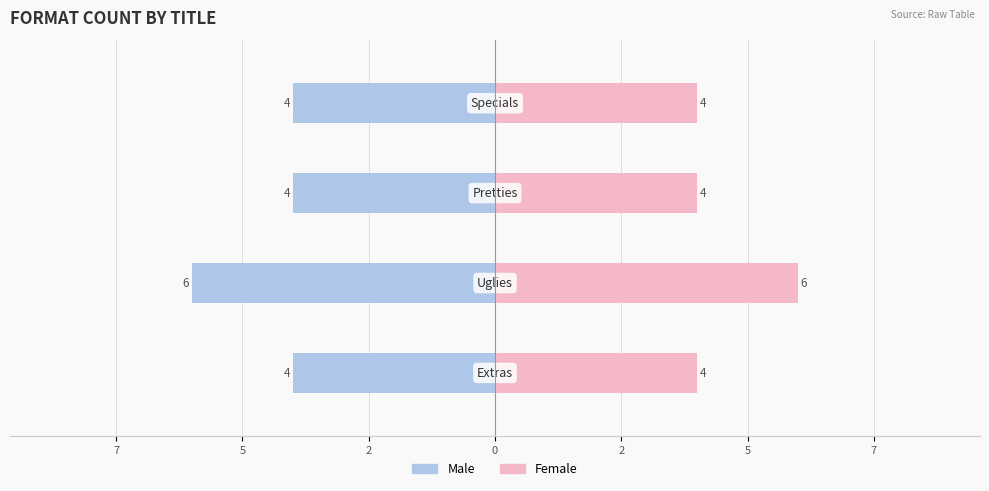

How many groups of bars are there?

4